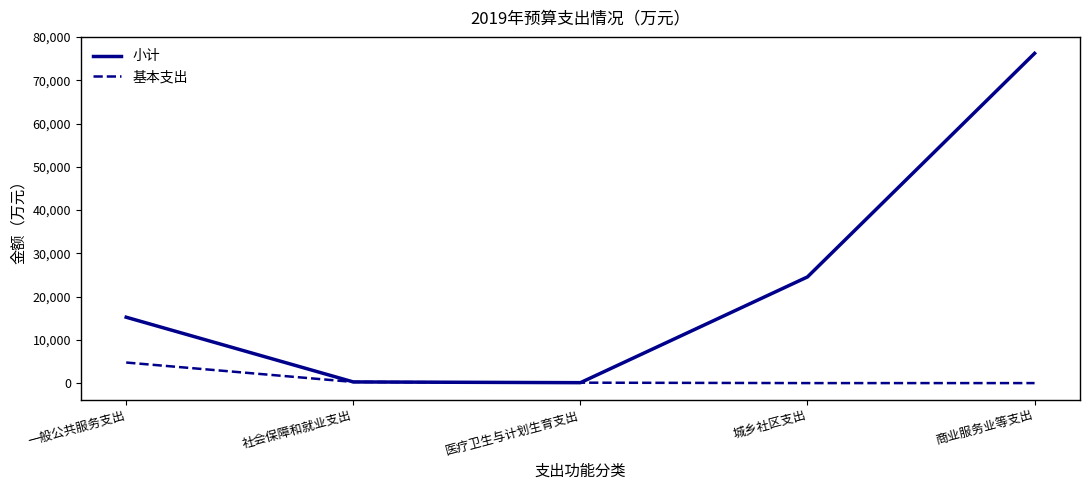

What position from the right is 商业服务业等支出?

1